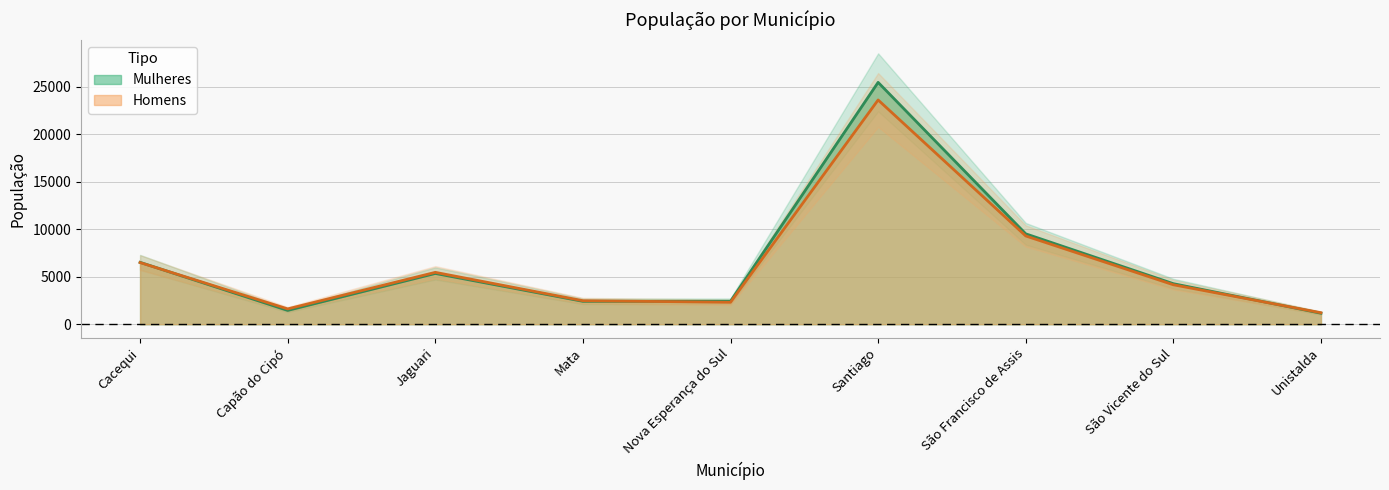

What are all the series names shown in the legend?

Mulheres, Homens